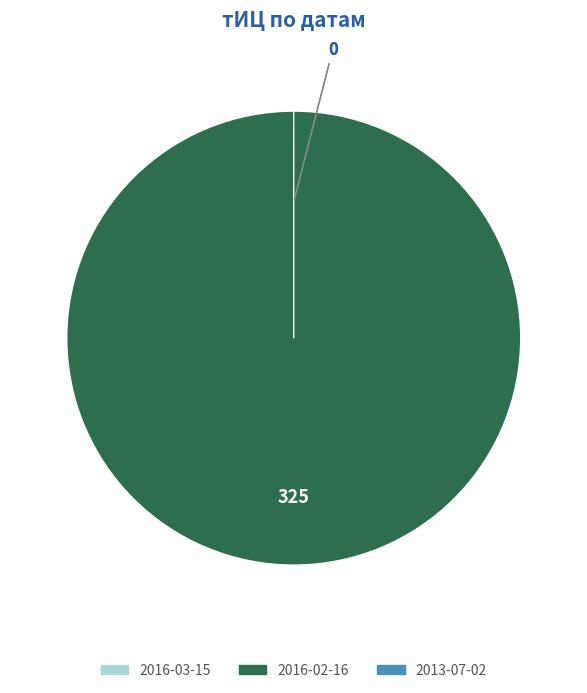

True or false: 2016-03-15 accounts for 12% of the total.

False